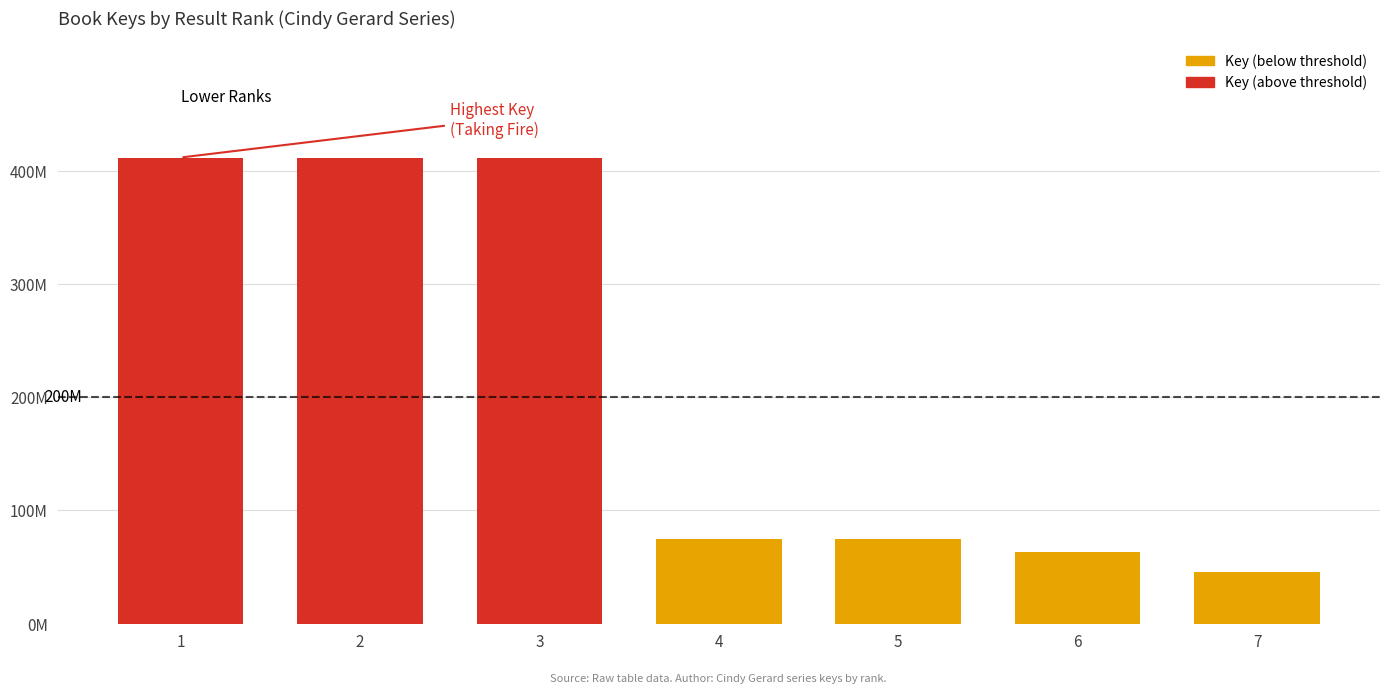

Where does the data first go above 75147673?

1